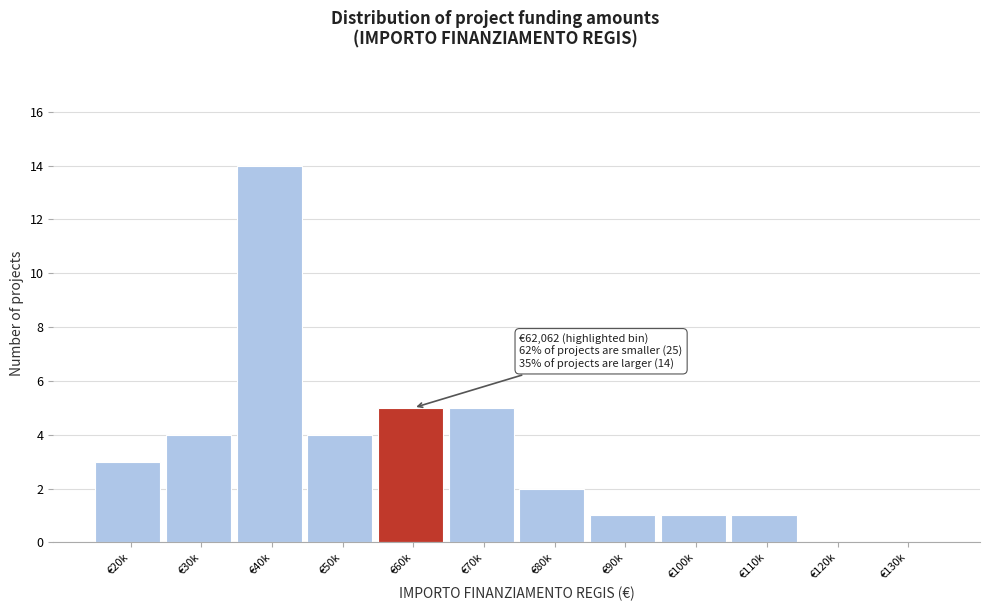

Reading left to right, list all the values displayed in this chart.

€20k=3	€30k=4	€40k=14	€50k=4	€60k=5	€70k=5	€80k=2	€90k=1	€100k=1	€110k=1	€120k=0	€130k=0